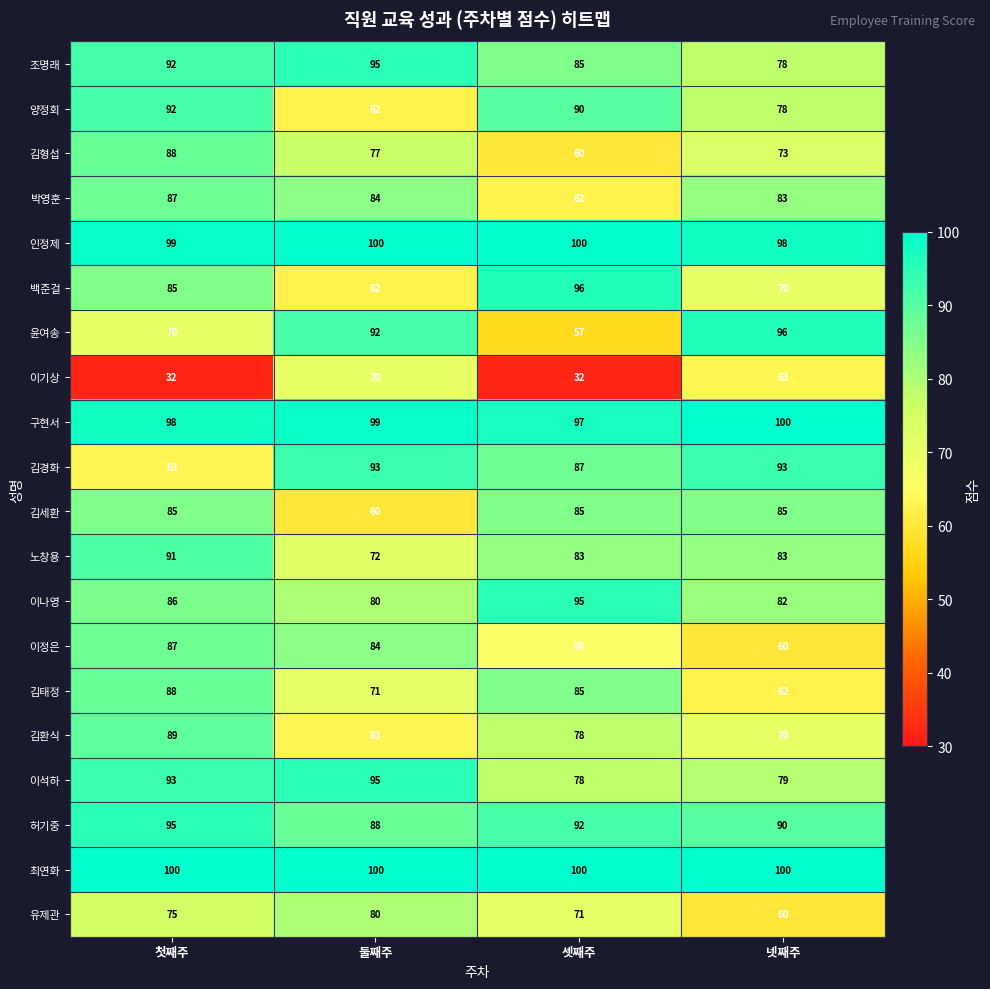

What is the total value across all series at 넷째주?

1603